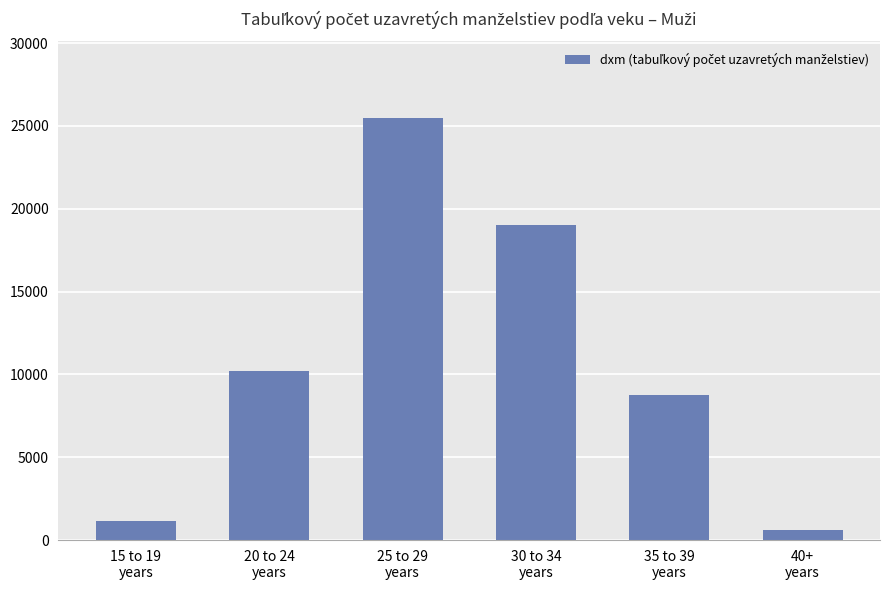

Reading left to right, list all the values displayed in this chart.

15 to 19
years=1158	20 to 24
years=10208	25 to 29
years=25506	30 to 34
years=19048	35 to 39
years=8737	40+
years=627